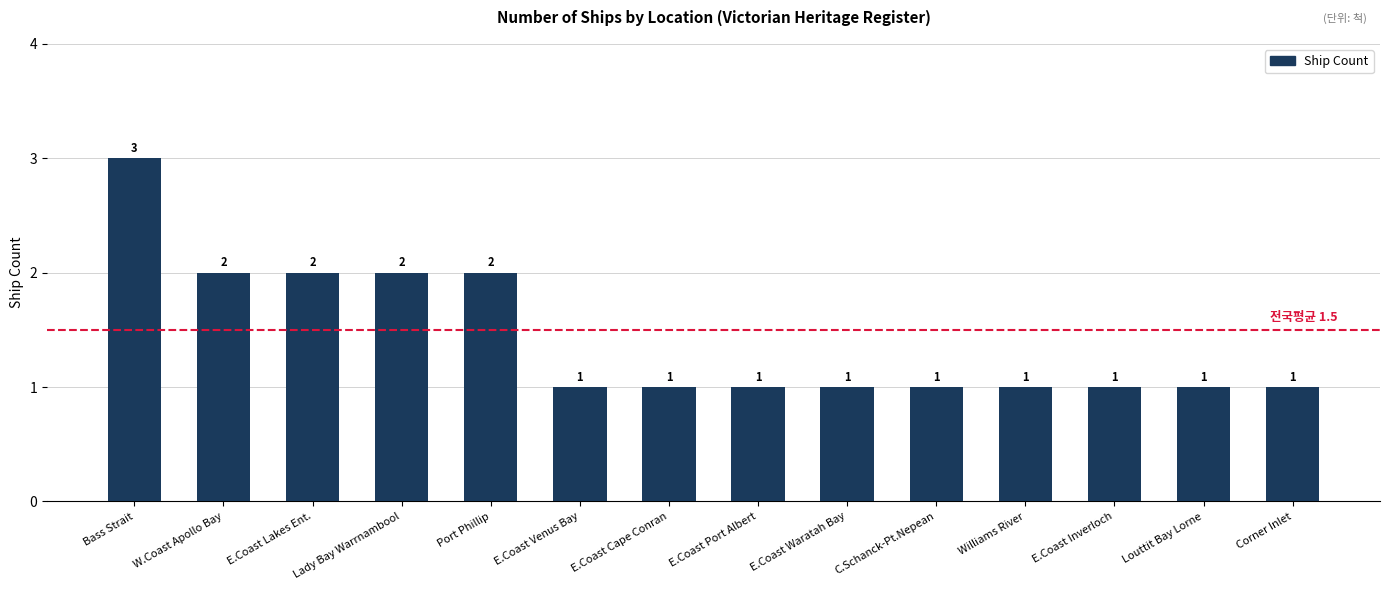

Approximately how many times larger is the value at E.Coast Lakes Ent. compared to W.Coast Apollo Bay?

1.0